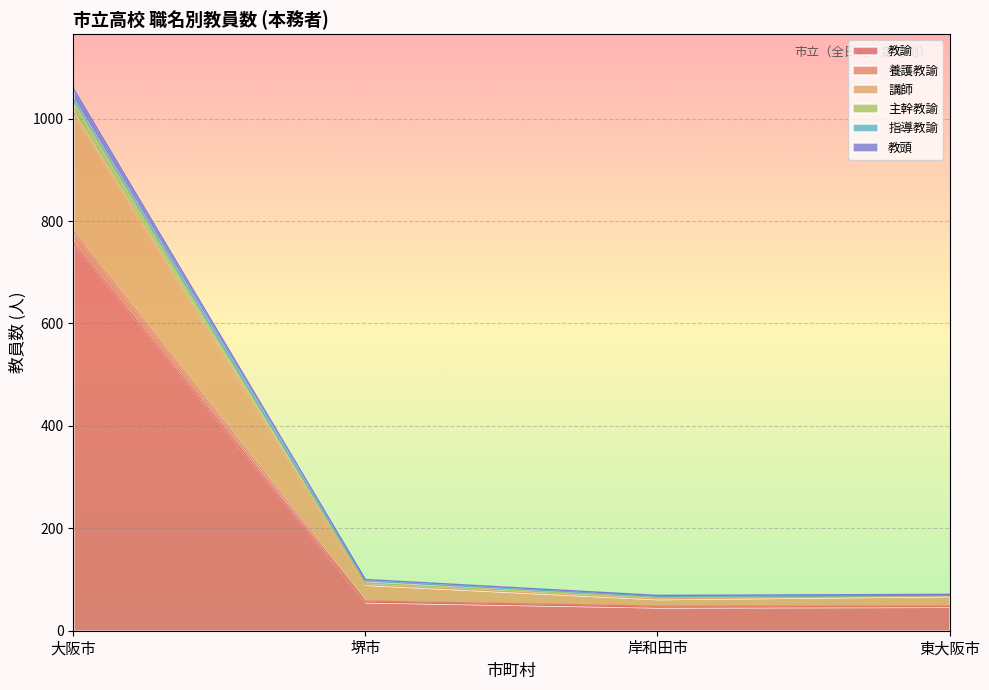

Rank the categories by 養護教諭 value from highest to lowest.

大阪市, 堺市, 岸和田市, 東大阪市